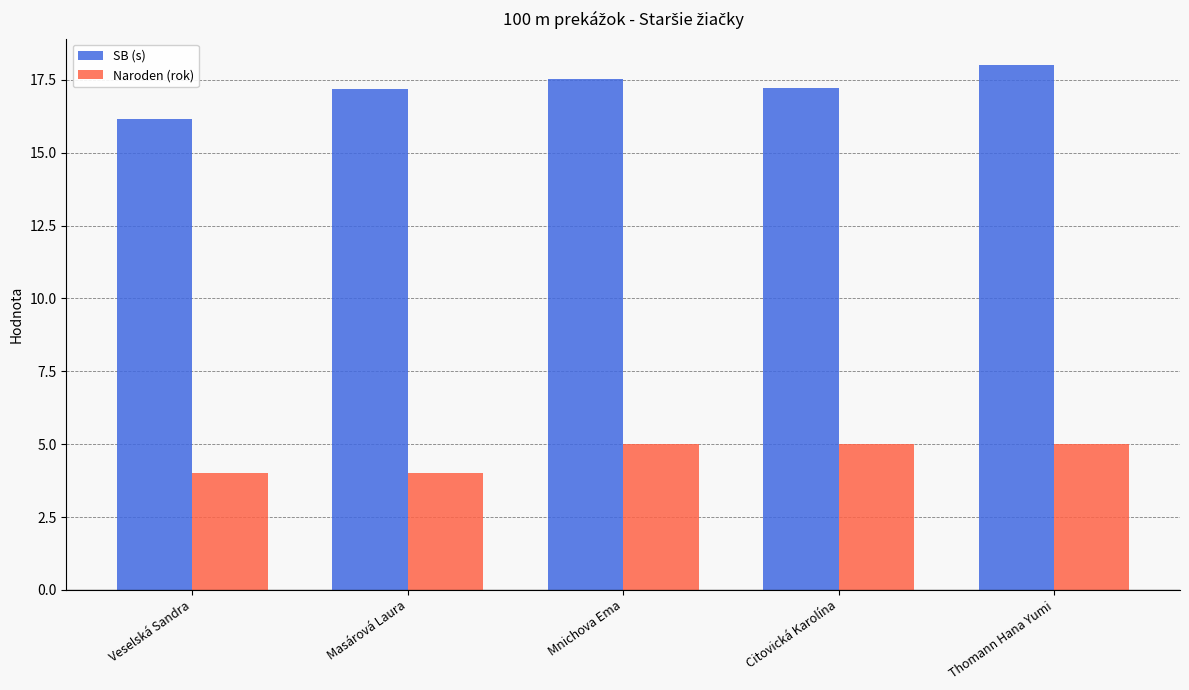

What is the label of the 2nd bar from the right?

Citovická Karolína